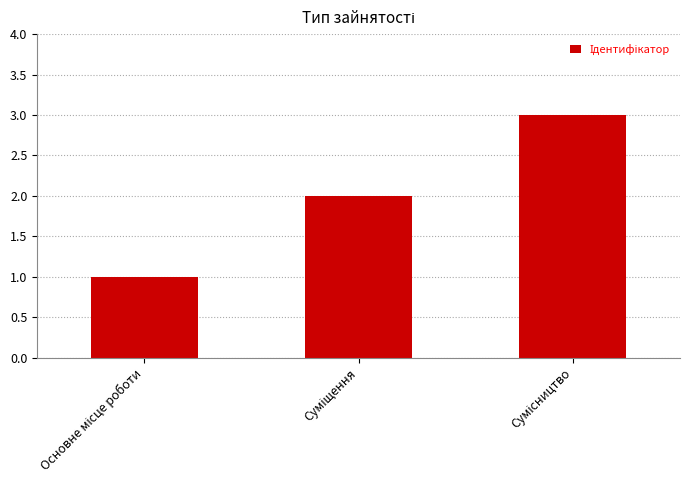

What is the sum of all values?

6